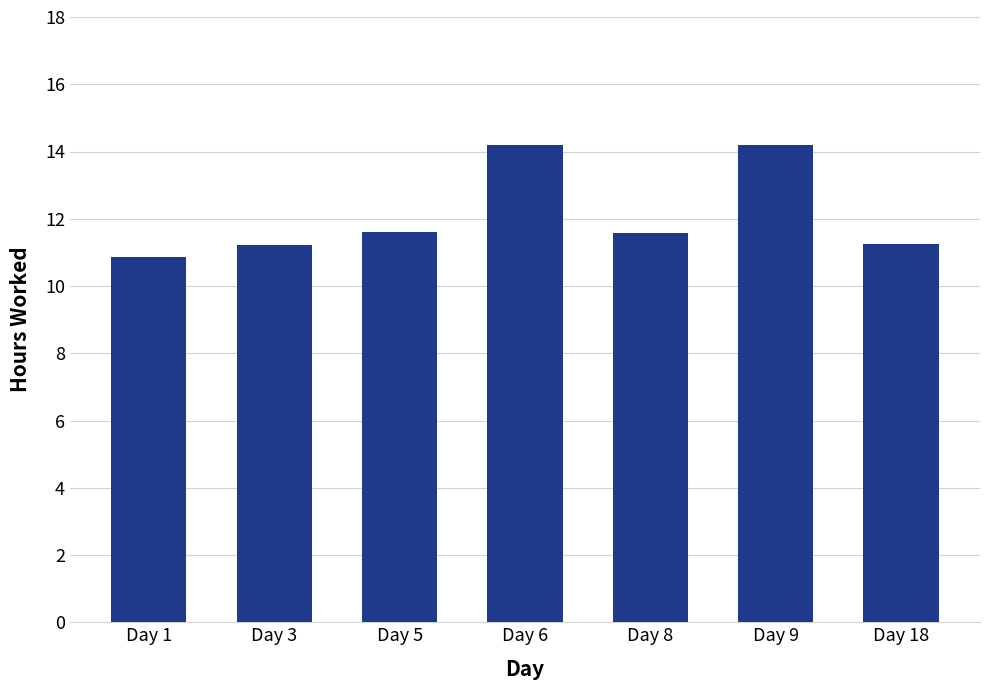

What is the value of the 6th bar from the left?

14.2